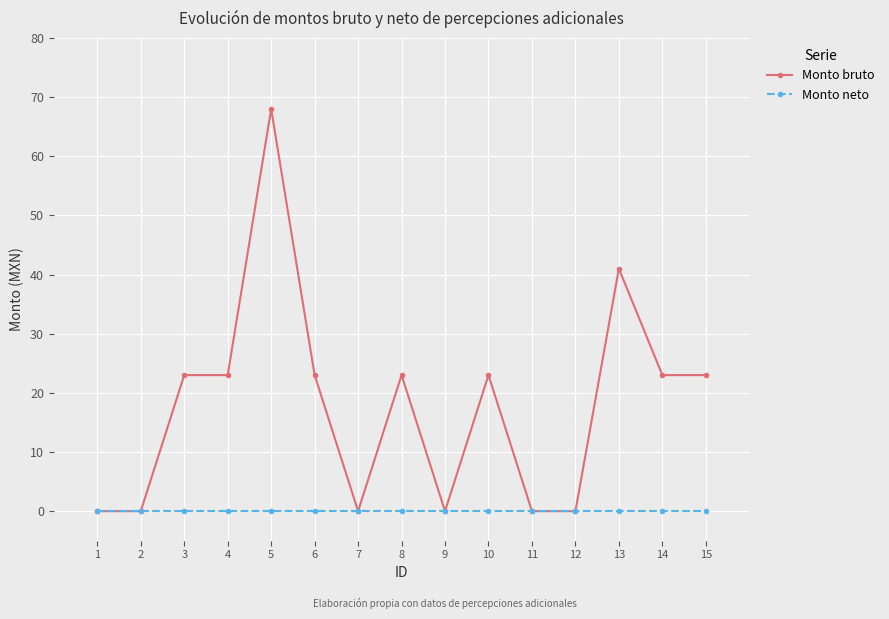

Rank the series by their maximum value, from lowest to highest.

Monto neto, Monto bruto